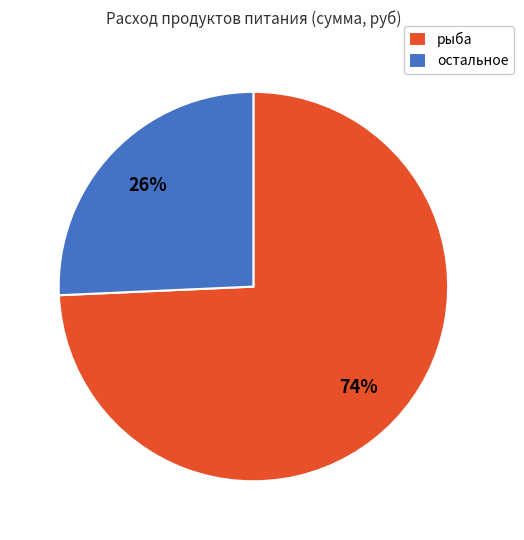

Is the sum of остальное and рыба greater than half?

Yes